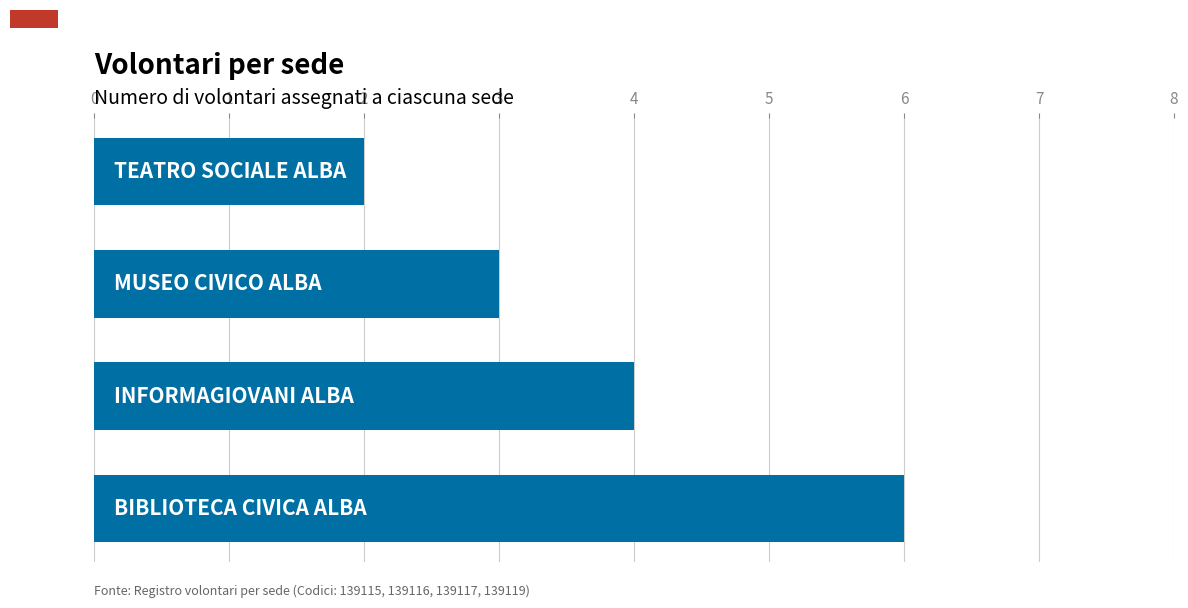

What is the greatest value displayed?

6